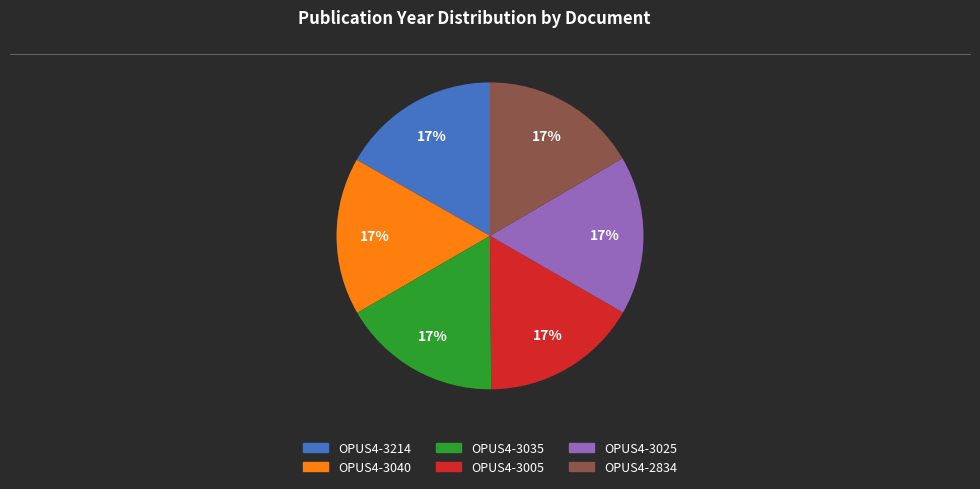

Does OPUS4-2834 account for over 50% of the chart?

No